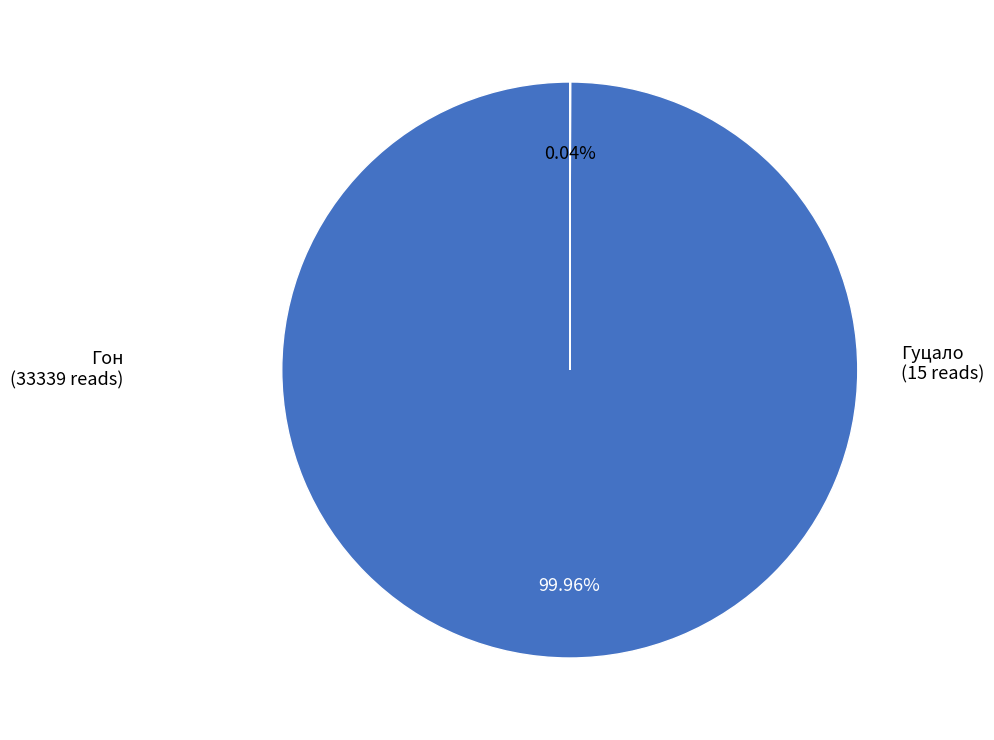

What is the largest slice in the pie chart?

Гон